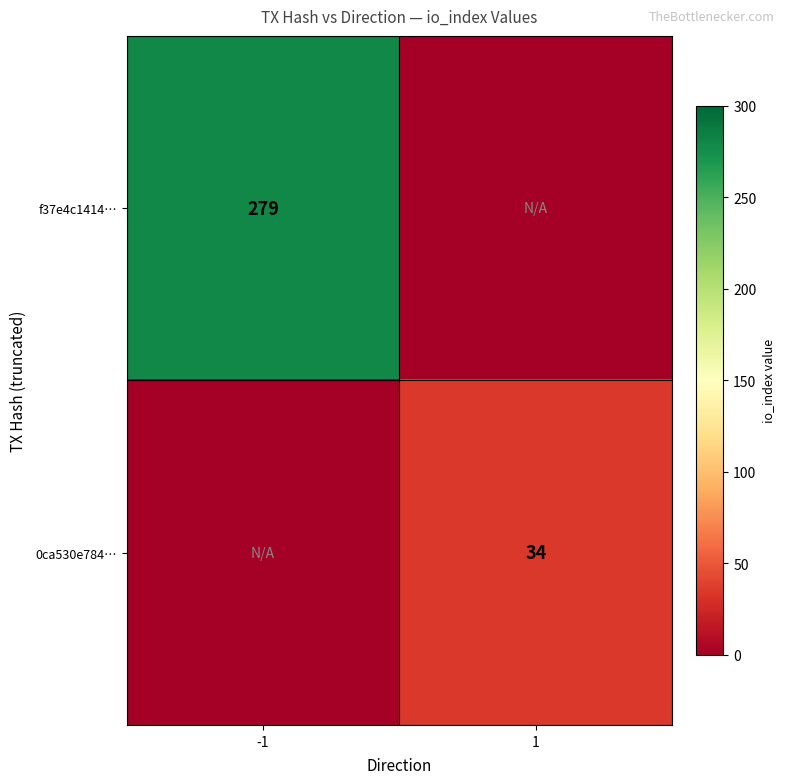

Is it true that 0ca530e784… equals 34 at 1?

True